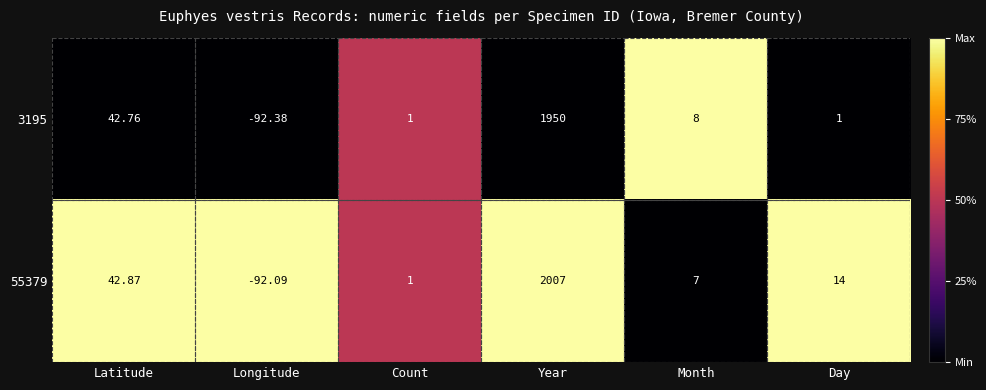

List the series in order of their overall mean, highest first.

55379, 3195